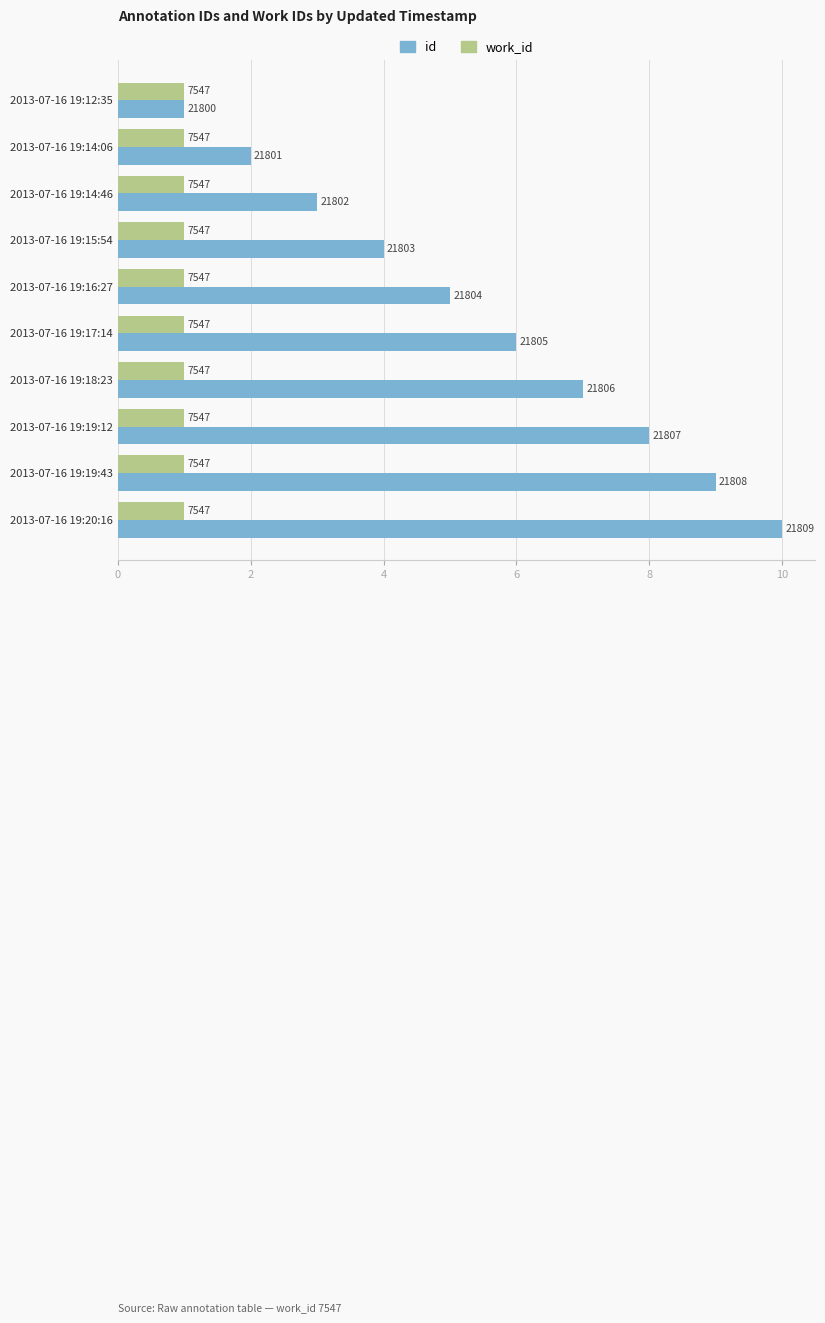

What is the sum of all id values?

55.0